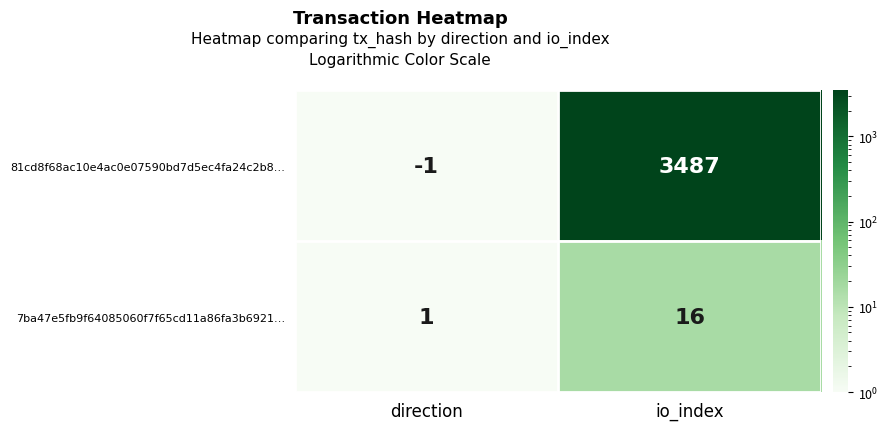

Is it true that 7ba47e5fb9f64085060f7f65cd11a86fa3b6921… equals 1 at direction?

True